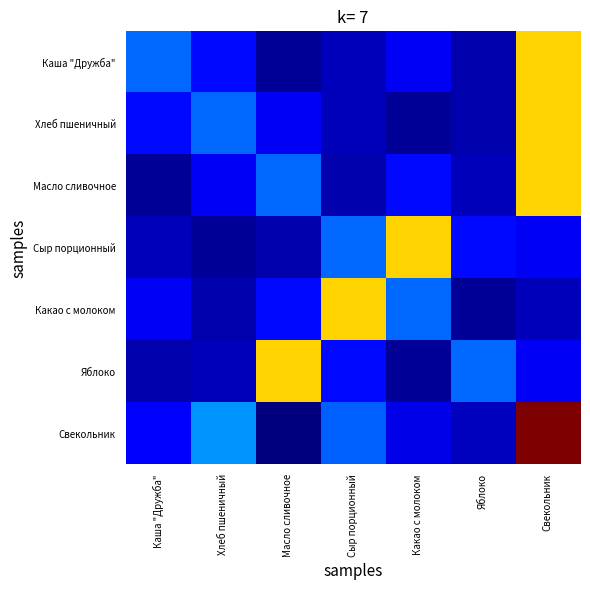

Reading left to right, what are all the values shown in this chart?

Каша "Дружба": Каша "Дружба"=186.0	Хлеб пшеничный=117.0	Масло сливочное=33.0	Сыр порционный=53.7	Какао с молоком=94.0	Яблоко=47.0	Свекольник=530.7
Хлеб пшеничный: Каша "Дружба"=117.0	Хлеб пшеничный=186.0	Масло сливочное=94.0	Сыр порционный=53.7	Какао с молоком=33.0	Яблоко=47.0	Свекольник=530.7
Масло сливочное: Каша "Дружба"=33.0	Хлеб пшеничный=94.0	Масло сливочное=186.0	Сыр порционный=47.0	Какао с молоком=117.0	Яблоко=53.7	Свекольник=530.7
Сыр порционный: Каша "Дружба"=53.7	Хлеб пшеничный=33.0	Масло сливочное=47.0	Сыр порционный=186.0	Какао с молоком=530.7	Яблоко=117.0	Свекольник=94.0
Какао с молоком: Каша "Дружба"=94.0	Хлеб пшеничный=47.0	Масло сливочное=117.0	Сыр порционный=530.7	Какао с молоком=186.0	Яблоко=33.0	Свекольник=53.7
Яблоко: Каша "Дружба"=47.0	Хлеб пшеничный=53.7	Масло сливочное=530.7	Сыр порционный=117.0	Какао с молоком=33.0	Яблоко=186.0	Свекольник=94.0
Свекольник: Каша "Дружба"=104.2	Хлеб пшеничный=218.7	Масло сливочное=15.6	Сыр порционный=182.5	Какао с молоком=84.0	Яблоко=58.5	Свекольник=766.4